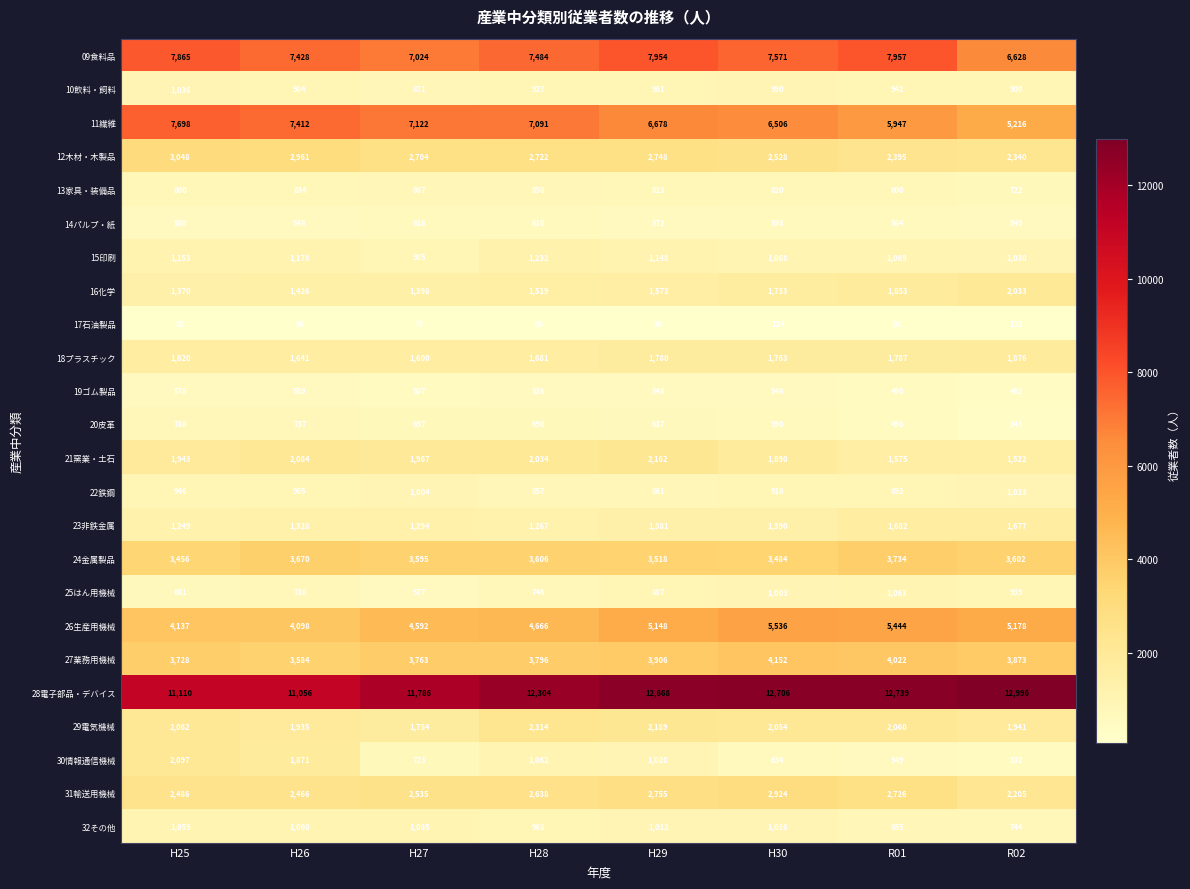

What is the lowest value of the 32その他 series?

744